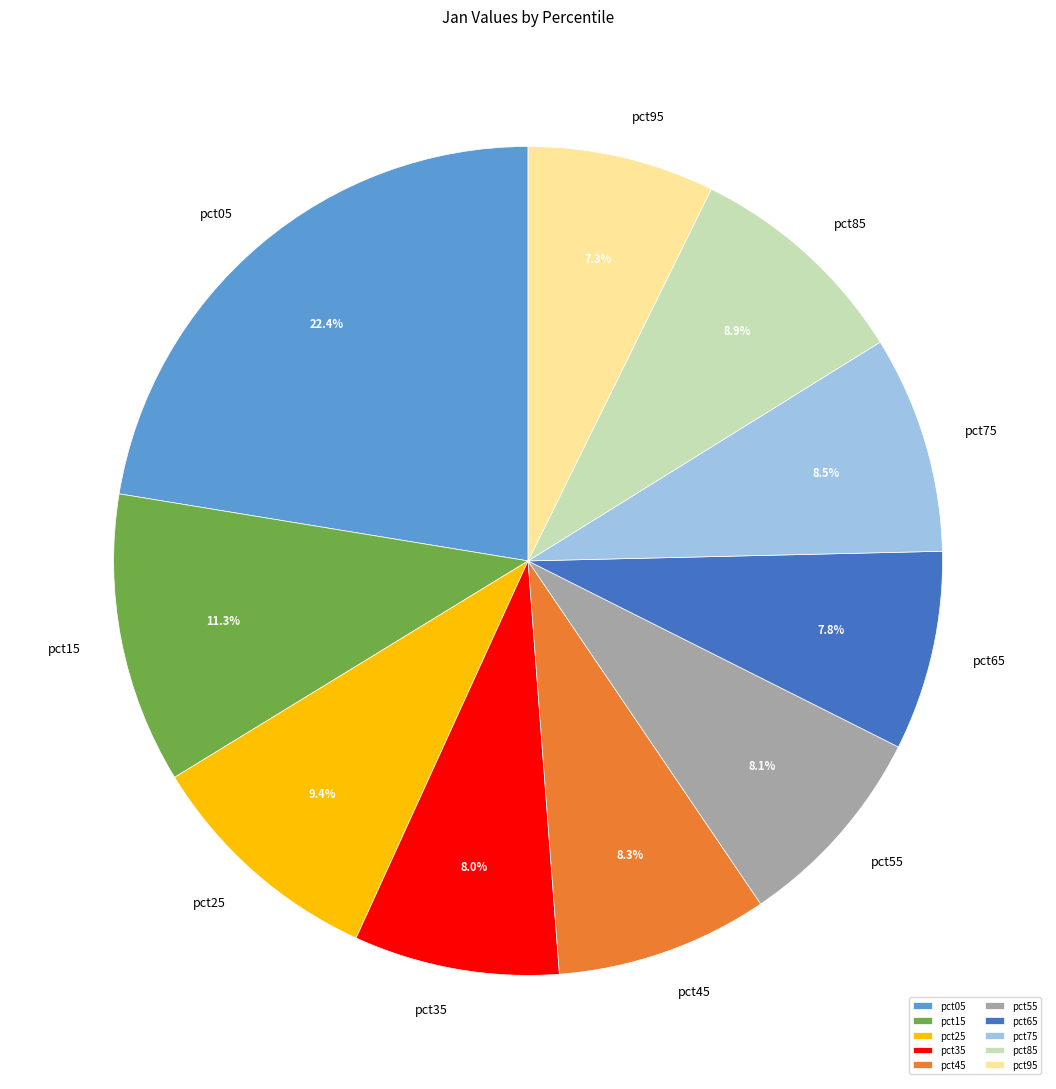

Which has a higher value, pct15 or pct25?

pct15